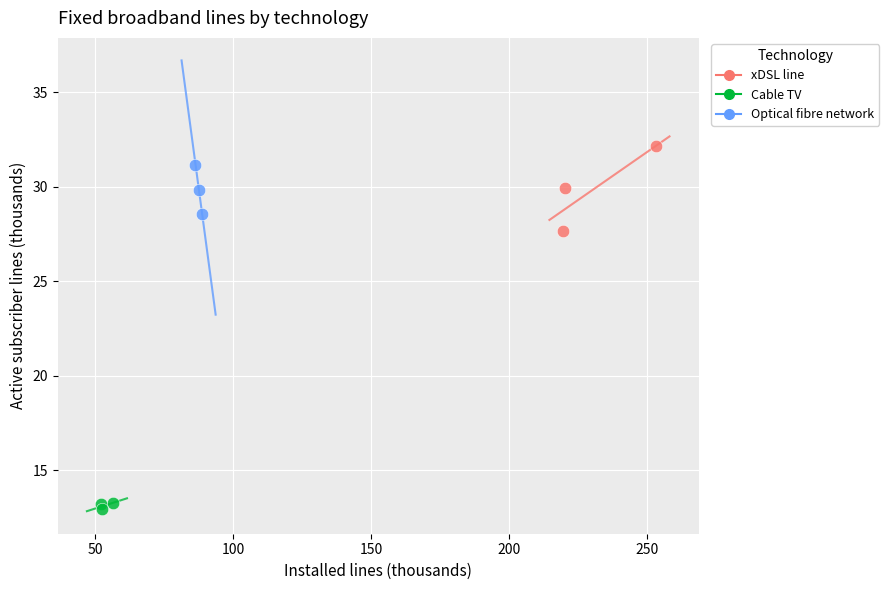

What are all the series names shown in the legend?

xDSL line, Cable TV, Optical fibre network